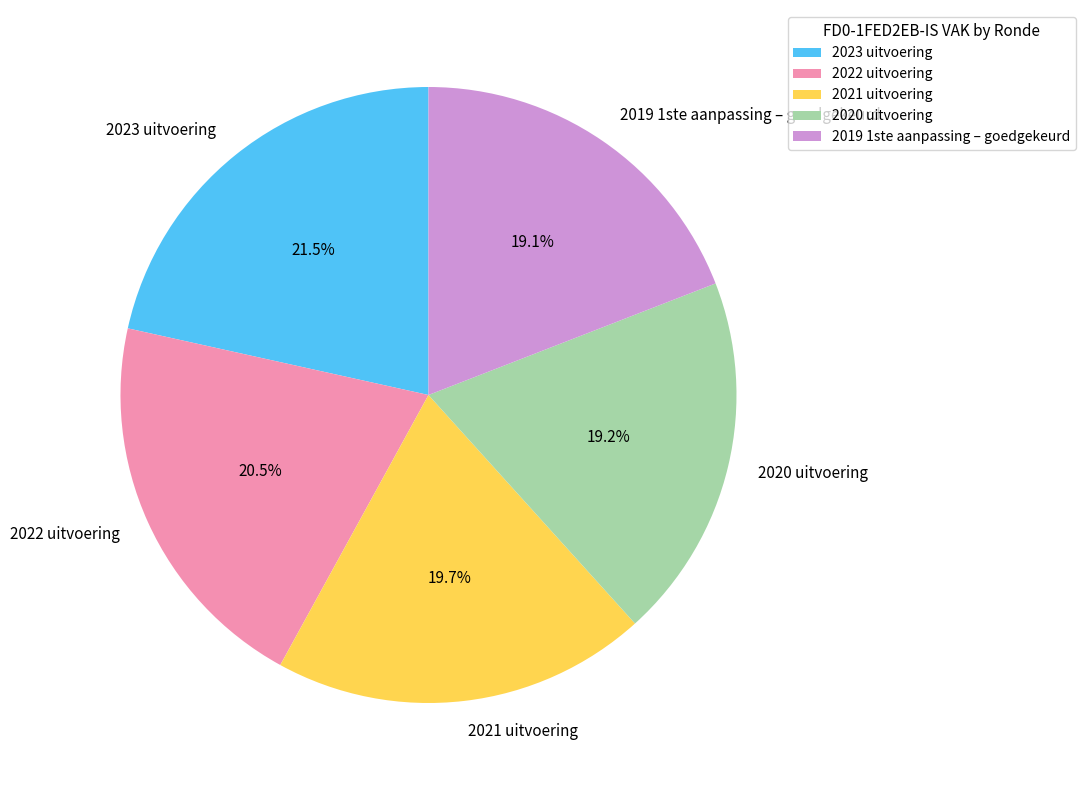

What portion of the pie excludes 2020 uitvoering?

80.8%